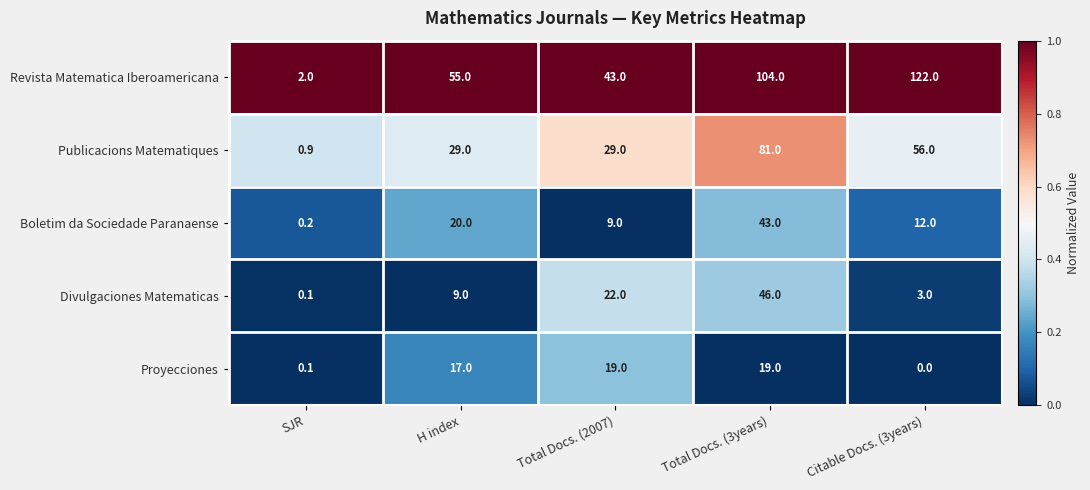

True or false: Publicacions Matematiques has a value of 15.6 at H index.

False